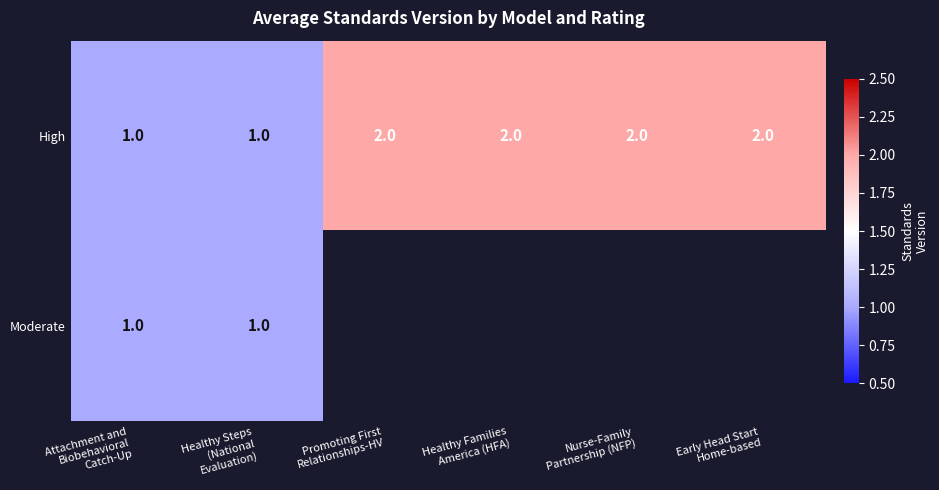

Count the High values in the range 1 to 2.

6